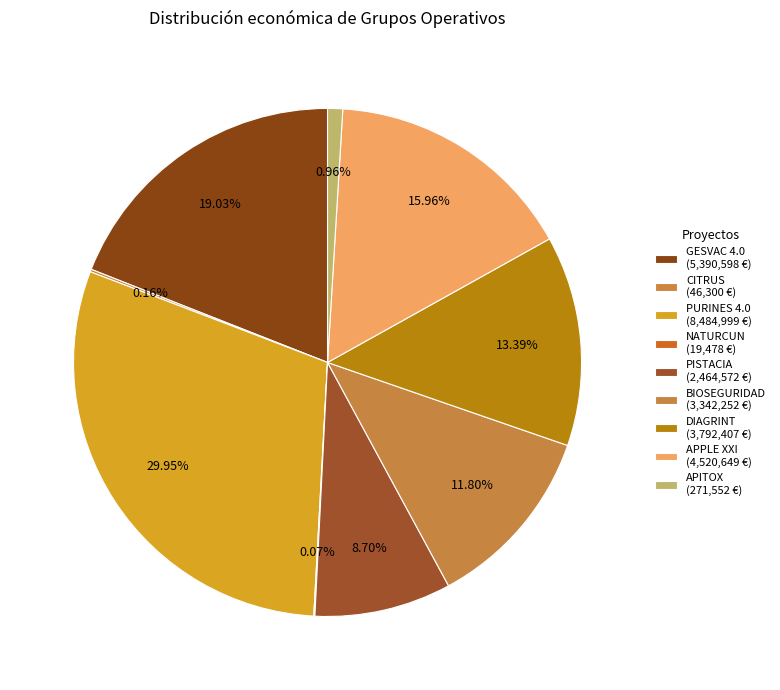

What is the smallest slice in the pie chart?

NATURCUN